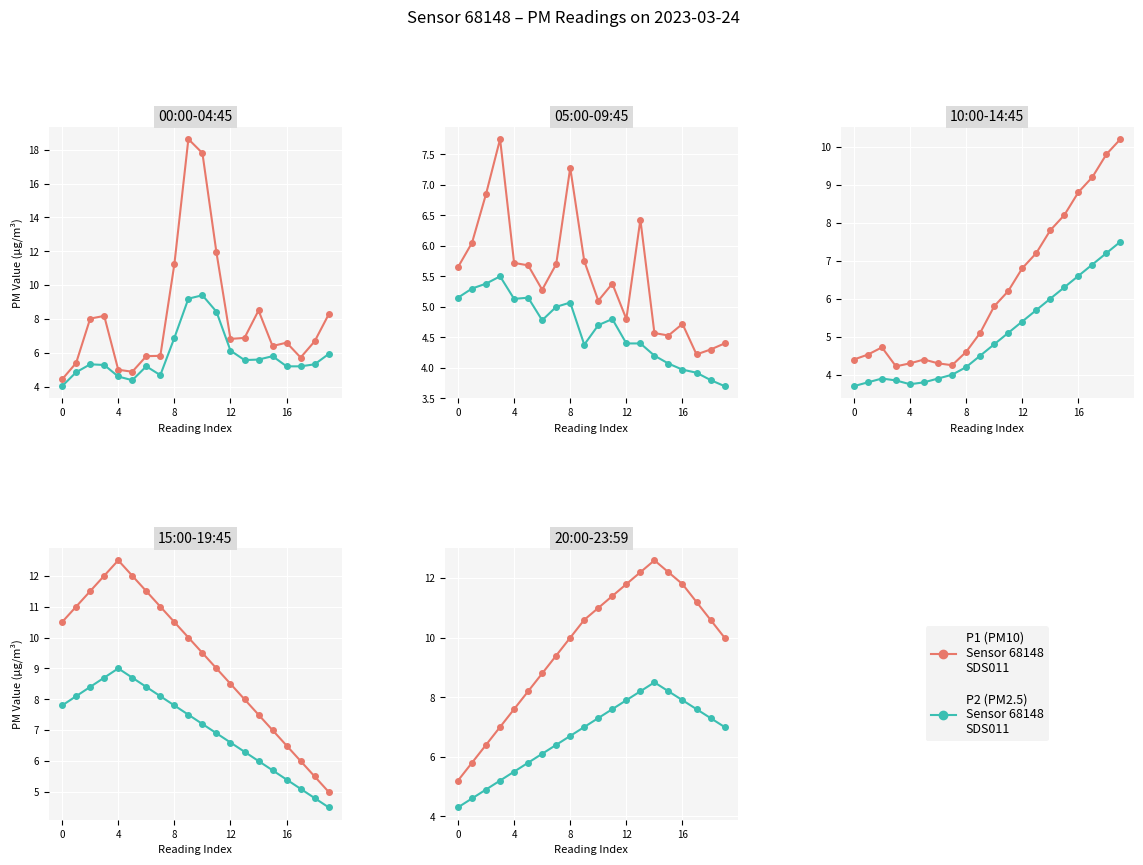

What is the total value across all series at 15?

20.4